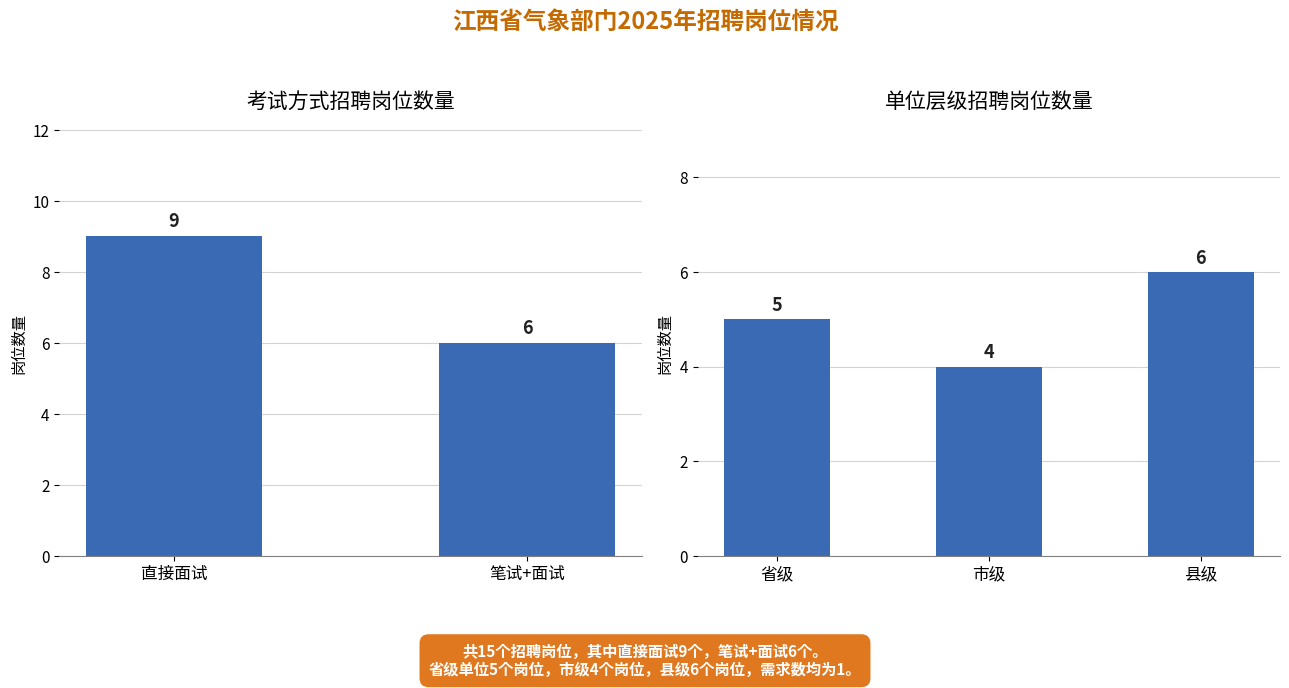

Is it true that the value at 市级 is 6?

False